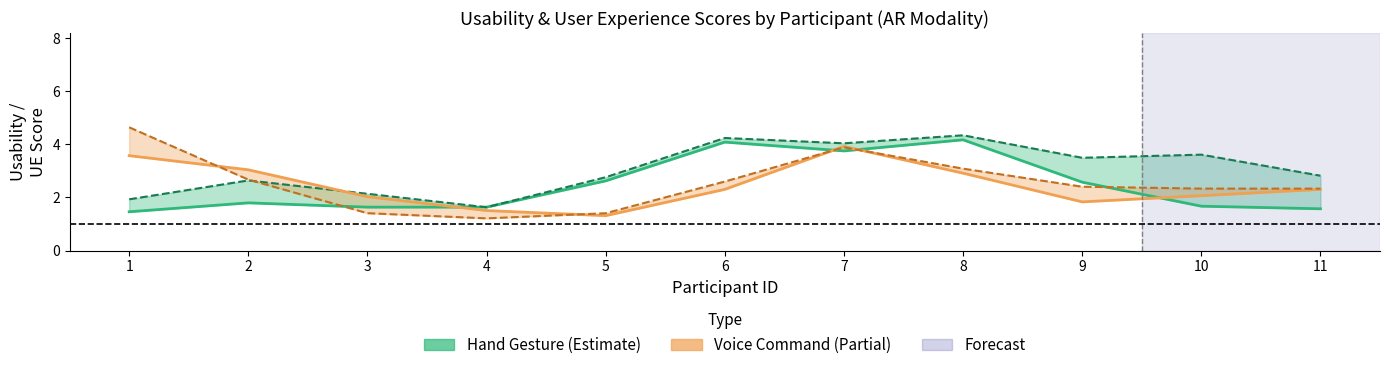

Between 3 and 10, which series saw the biggest shift?

Total UE (HG)